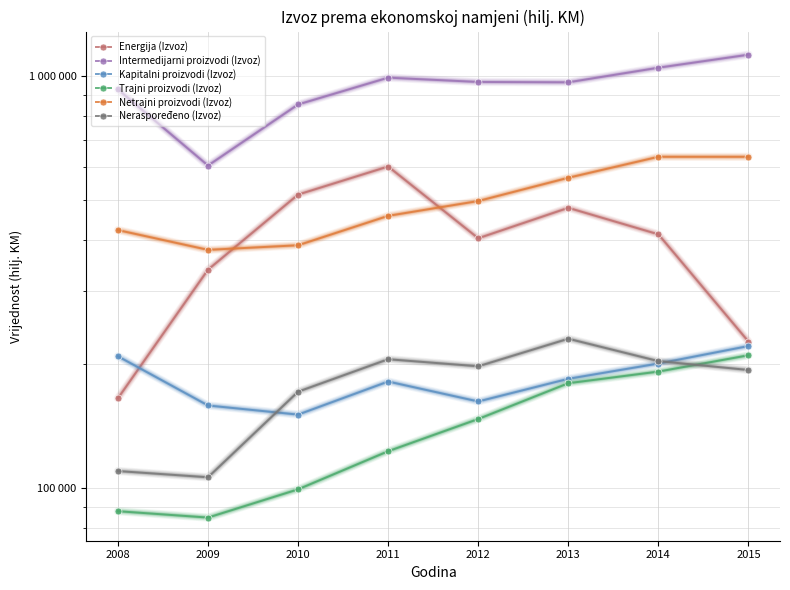

What is the difference between the second highest and second lowest values in the Intermedijarni proizvodi (Izvoz) series?

194420